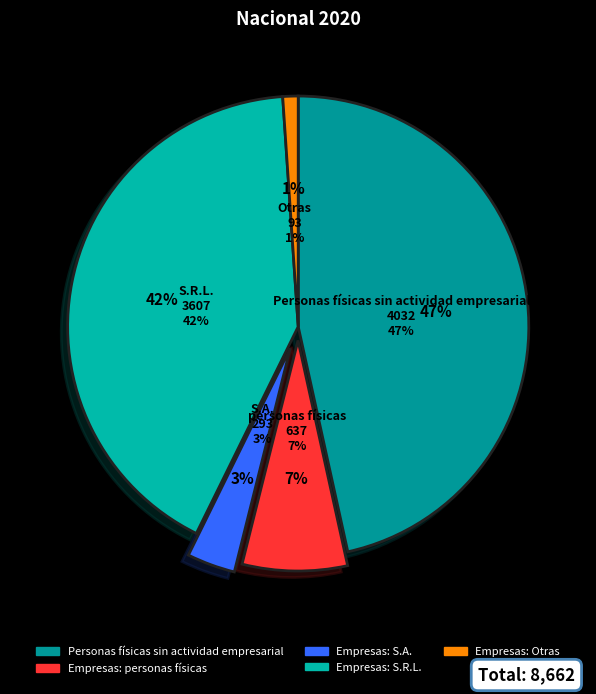

To the nearest percent, what is the difference between the Empresas: S.R.L. and Empresas: Otras slice percentages?

41%